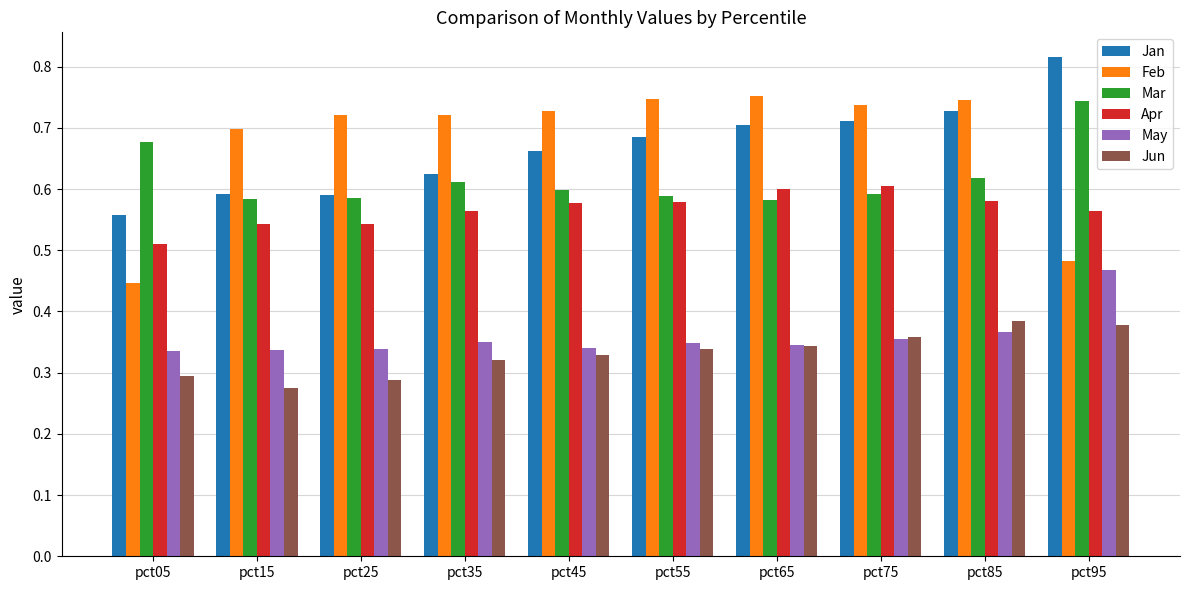

Which category has the lowest value across all series?

pct15